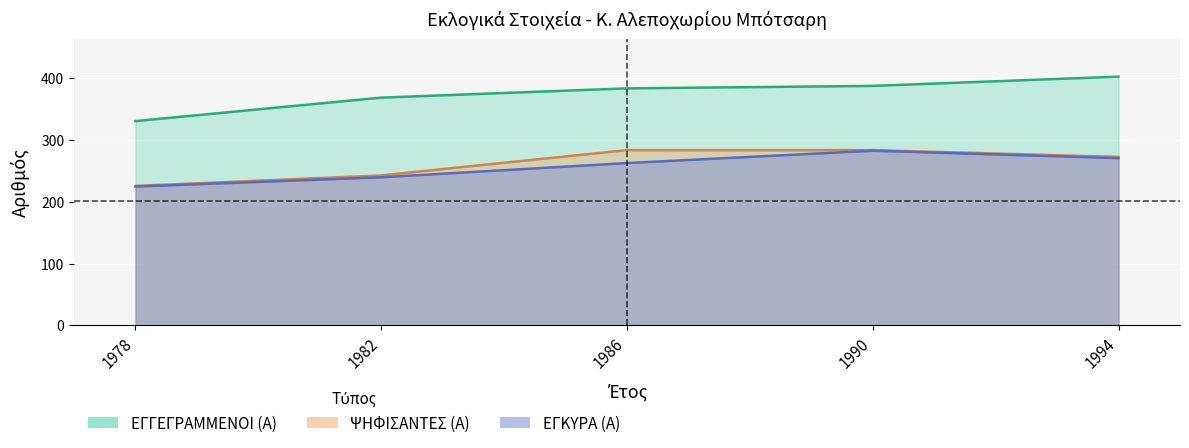

What are all the series names shown in the legend?

ΕΓΓΕΓΡΑΜΜΕΝΟΙ (Α), ΨΗΦΙΣΑΝΤΕΣ (Α), ΕΓΚΥΡΑ (Α)